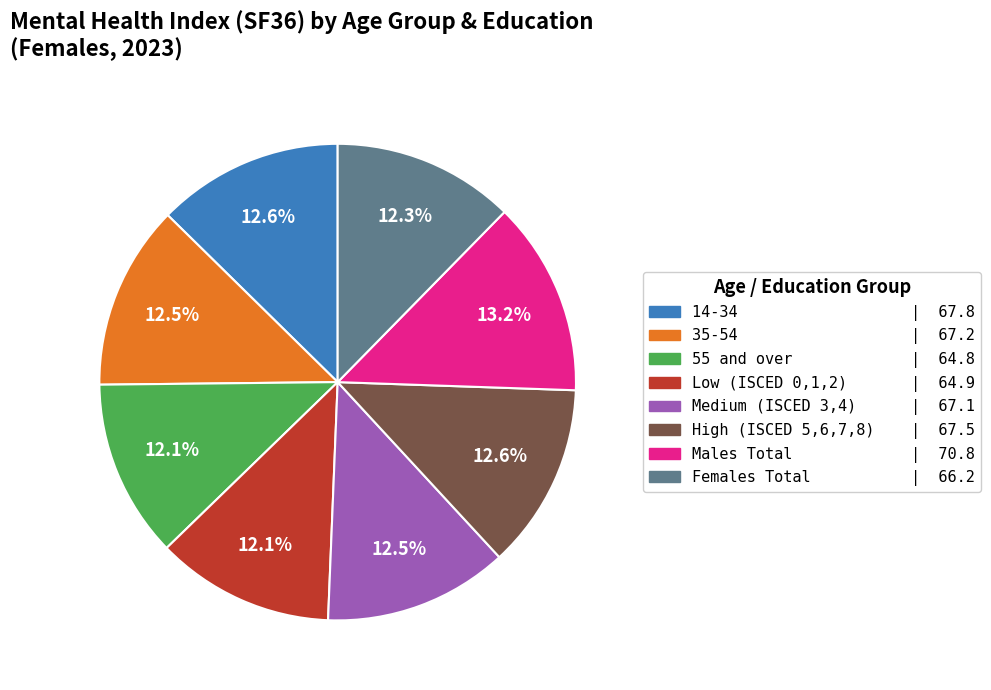

Is there a majority slice in this chart?

No